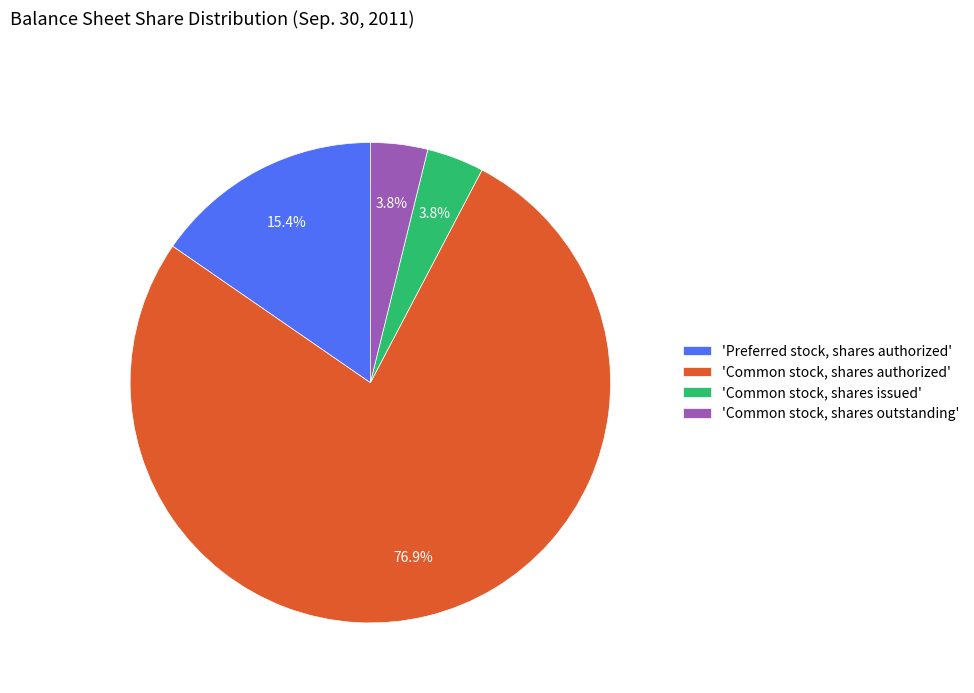

Do 'Common stock, shares issued' and 'Preferred stock, shares authorized' together represent more than half of the pie?

No